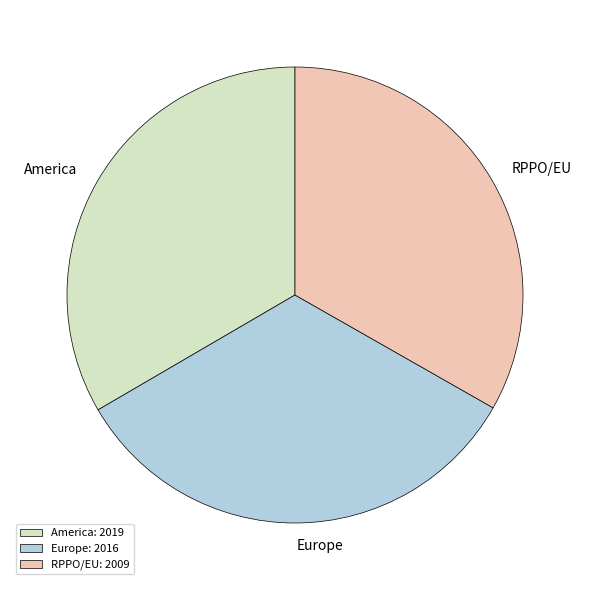

Approximately how many times larger is the value at RPPO/EU compared to America?

1.0